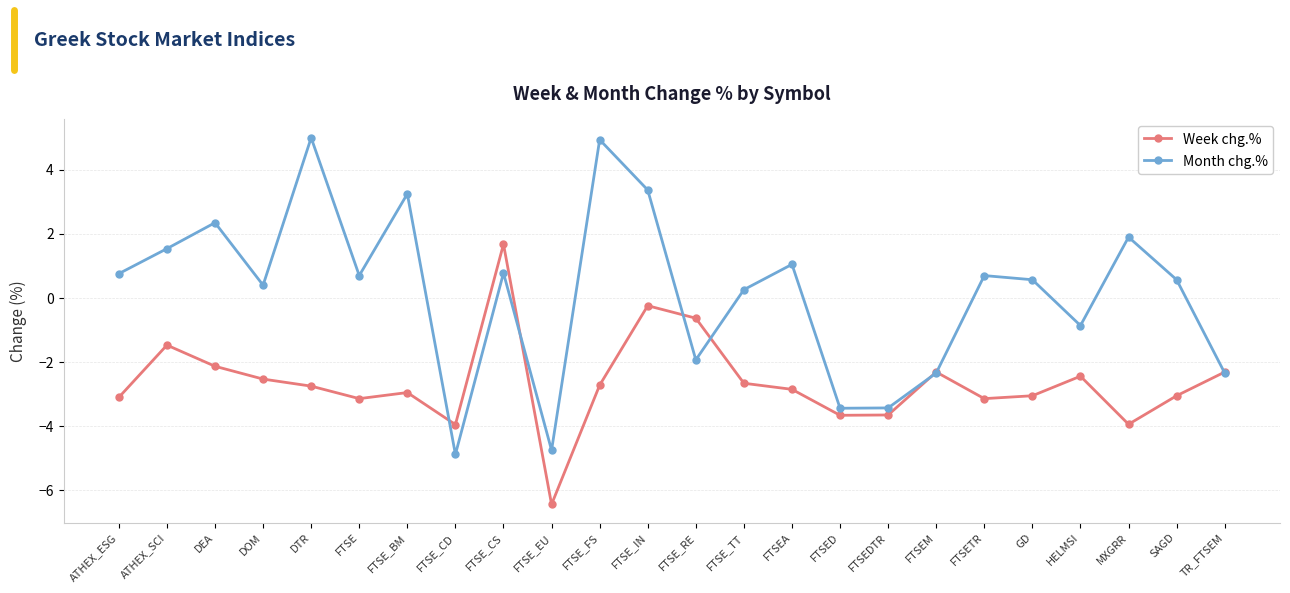

Which label corresponds to the smallest value in the chart?

FTSE_EU